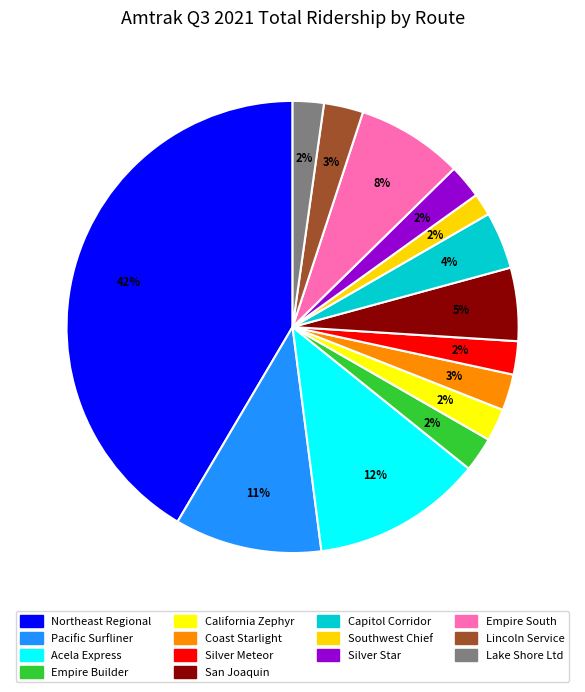

Count the number of slices in the pie.

14